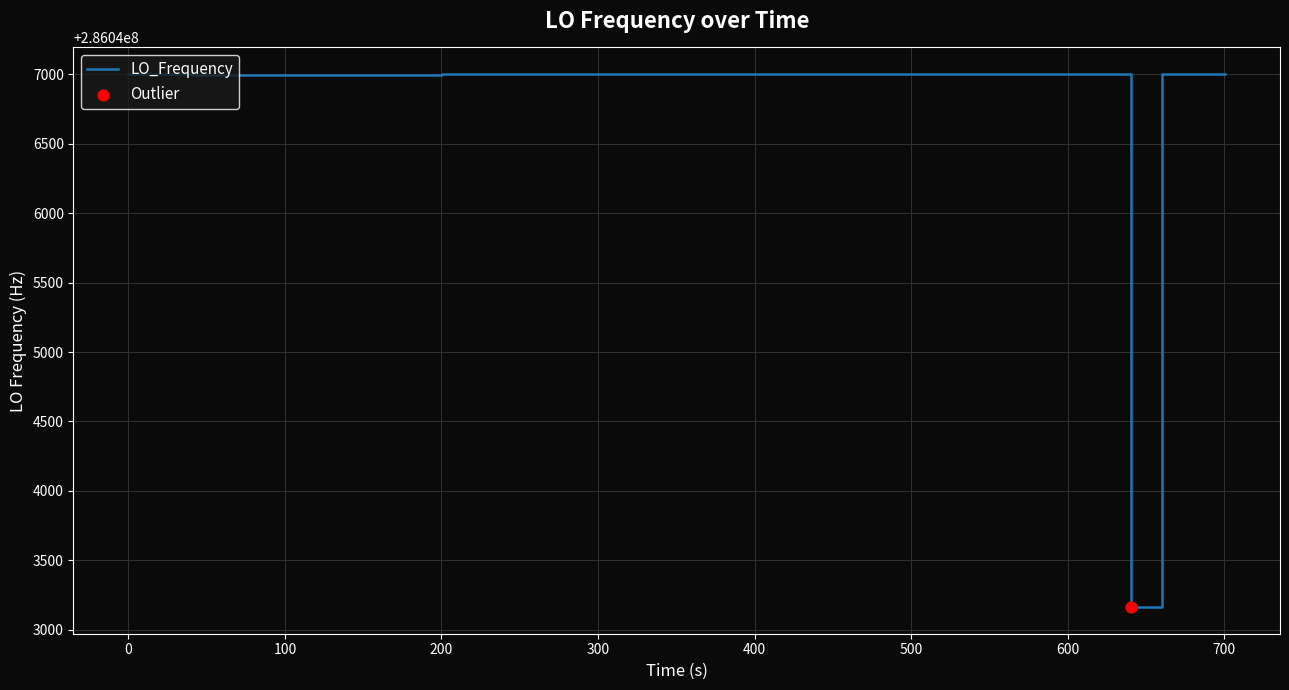

What is the difference between the maximum and minimum values?

3840.6